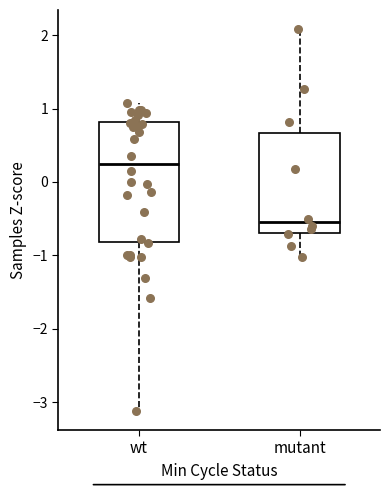

Which box is the tallest, from its lower edge to its upper edge?

wt